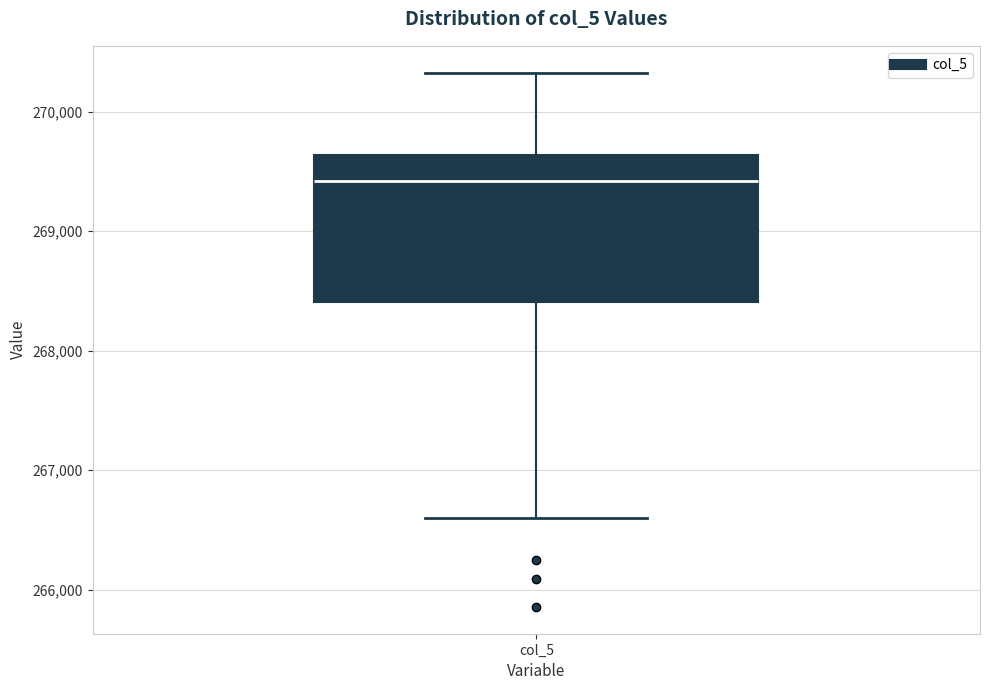

Read this box plot against the y-axis: the position of the median line, the range covered by the box, and the ends of both whiskers. The values are not printed on the chart, so give them approximately, as read against the axis.

median 269400, box 268400 to 269600, whiskers 266600 to 270300